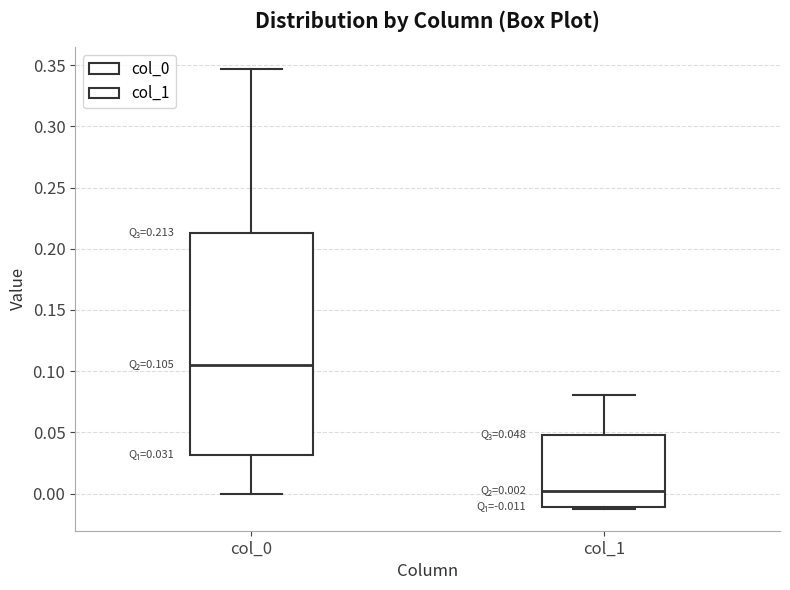

Which box is the tallest, from its lower edge to its upper edge?

col_0